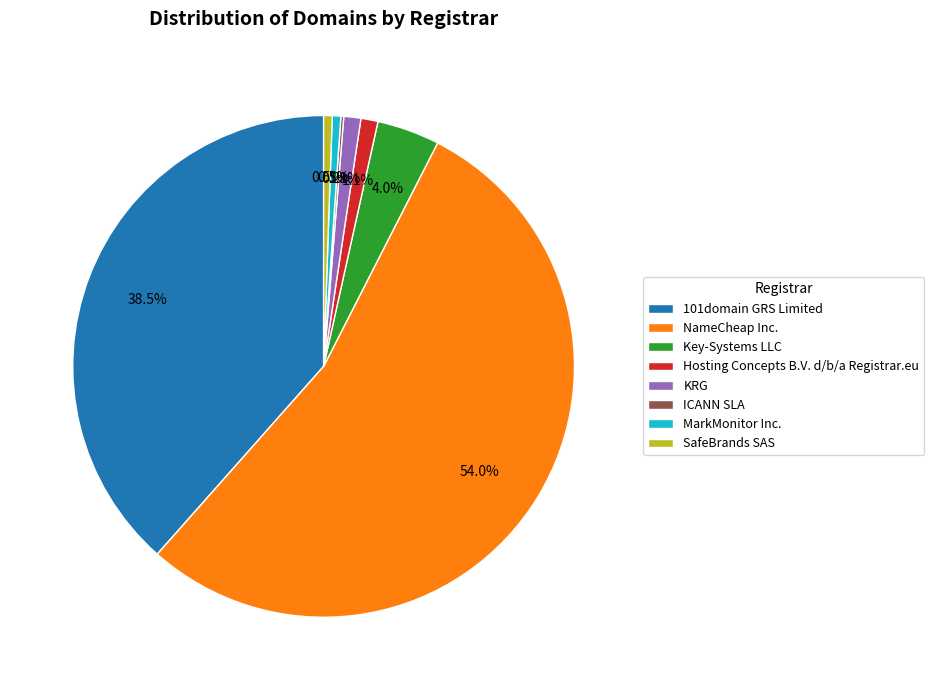

Which category has the biggest portion of the pie?

NameCheap Inc.